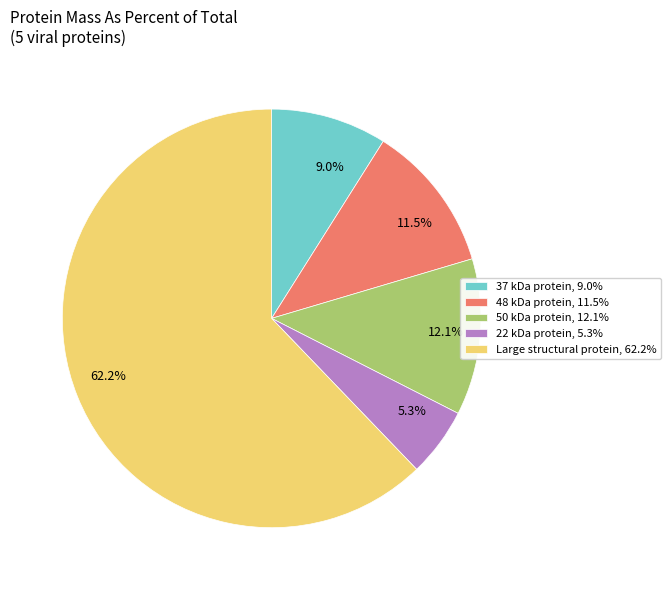

Does any single category account for the majority?

Yes